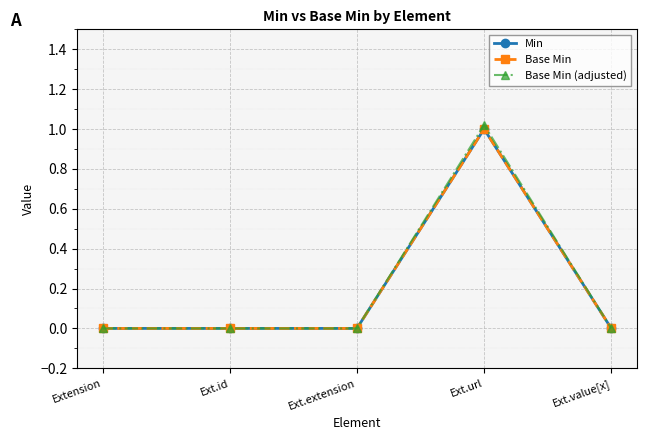

True or false: Min and Base Min intersect in this chart.

False